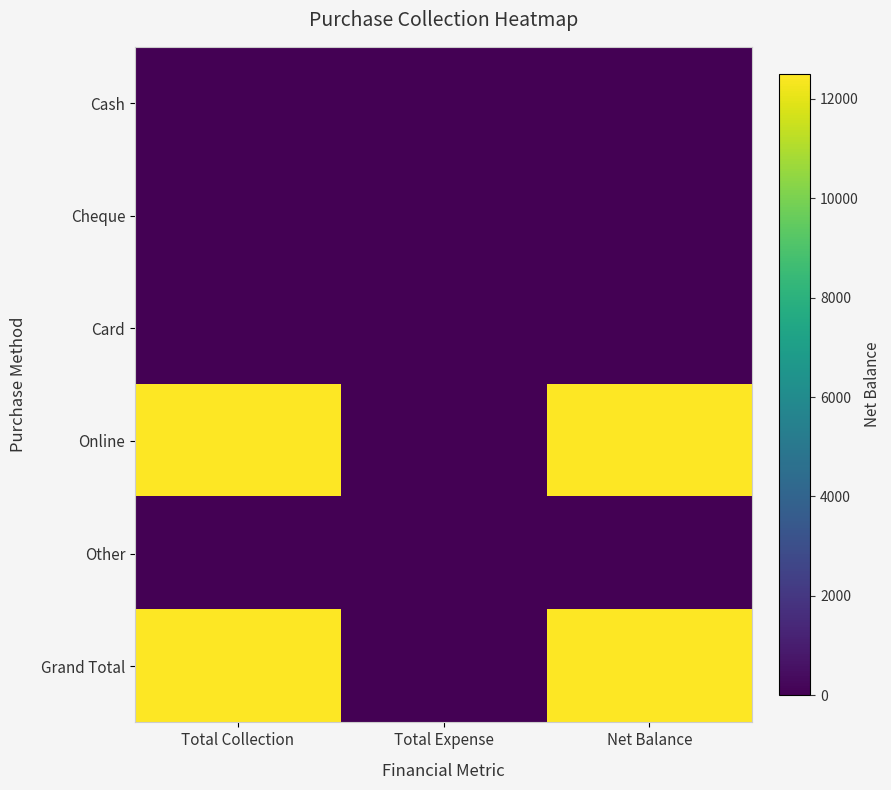

At which category does the chart reach its minimum across all series?

Total Collection